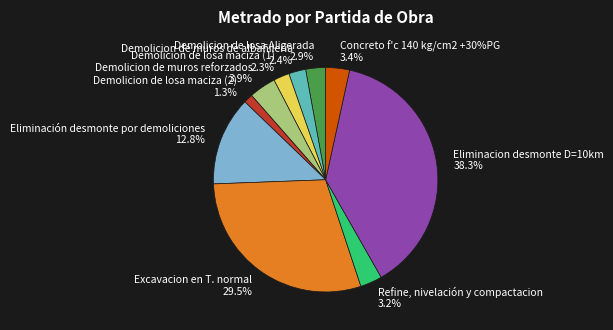

How many slices are in this pie chart?

10